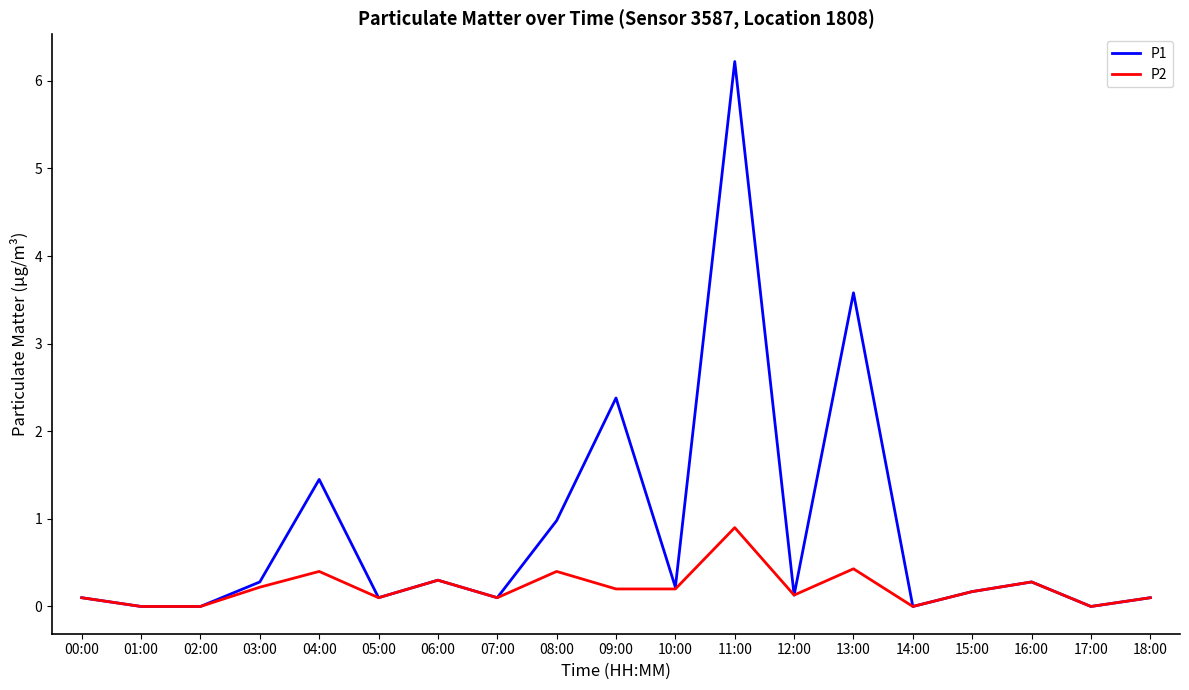

What is the difference between the second highest and minimum values in the P1 series?

3.6